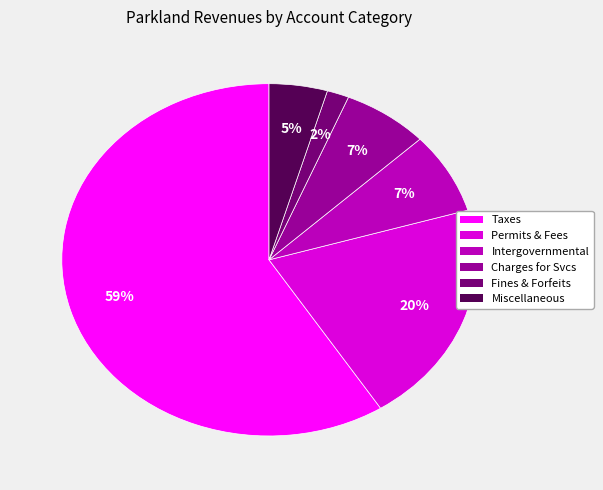

To the nearest percent, what is the average slice percentage?

17%